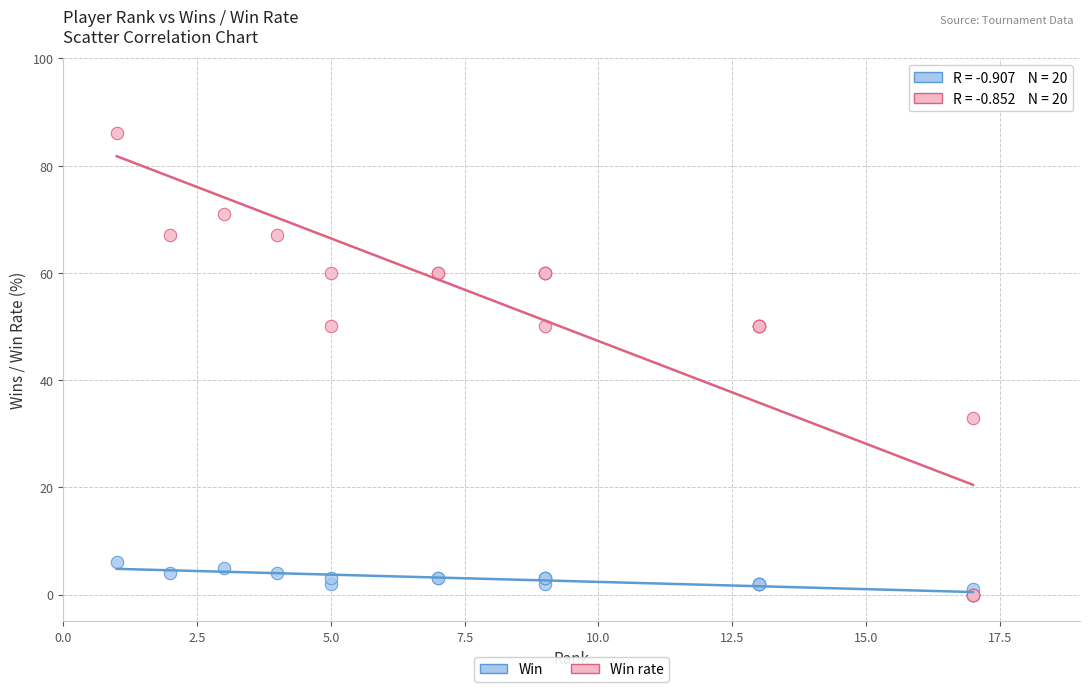

What are all the series names shown in the legend?

Win, Win rate